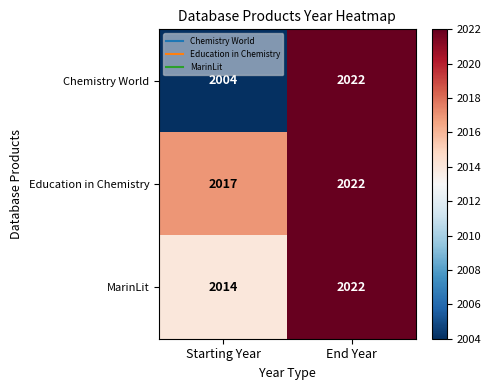

Which category has the lowest value across all series?

Starting Year